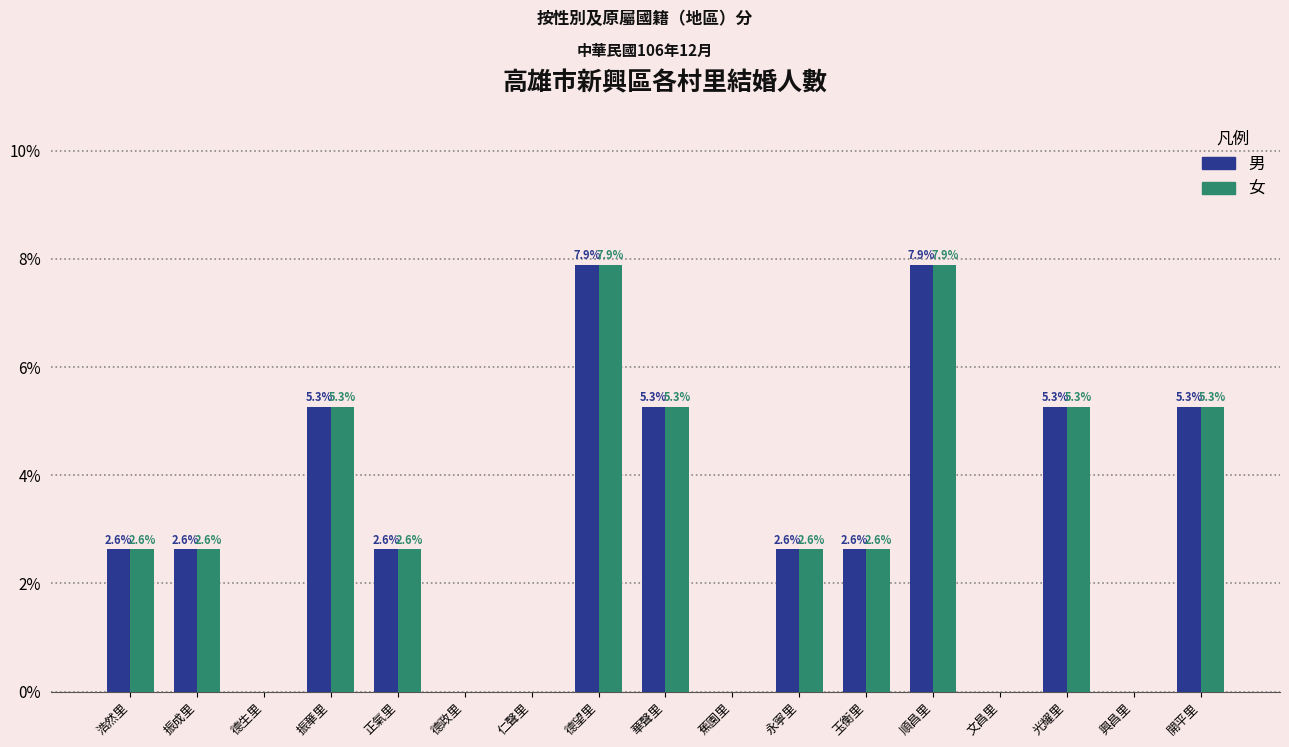

What is the average value of the 男 series?

2.9